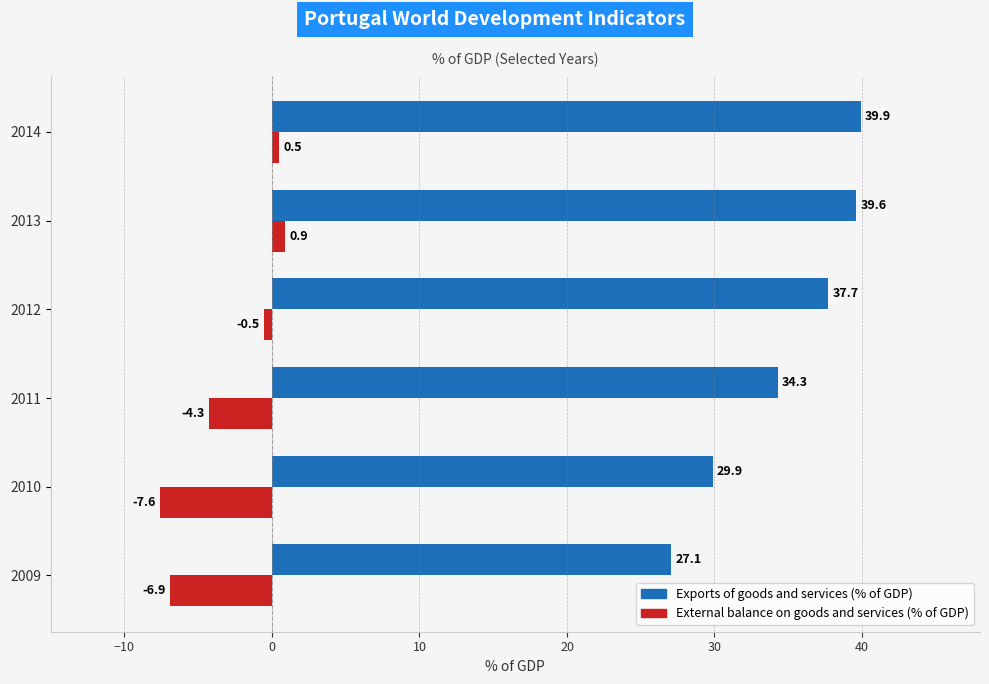

At how many categories does at least one series exceed 22?

6